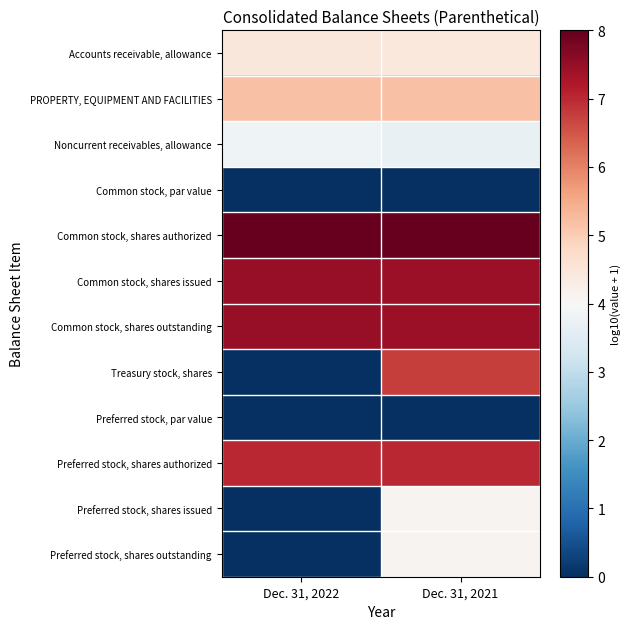

At Dec. 31, 2022, list the series in order from smallest to largest.

Common stock, par value, Treasury stock, shares, Preferred stock, par value, Preferred stock, shares issued, Preferred stock, shares outstanding, Noncurrent receivables, allowance, Accounts receivable, allowance, PROPERTY, EQUIPMENT AND FACILITIES, Preferred stock, shares authorized, Common stock, shares issued, Common stock, shares outstanding, Common stock, shares authorized